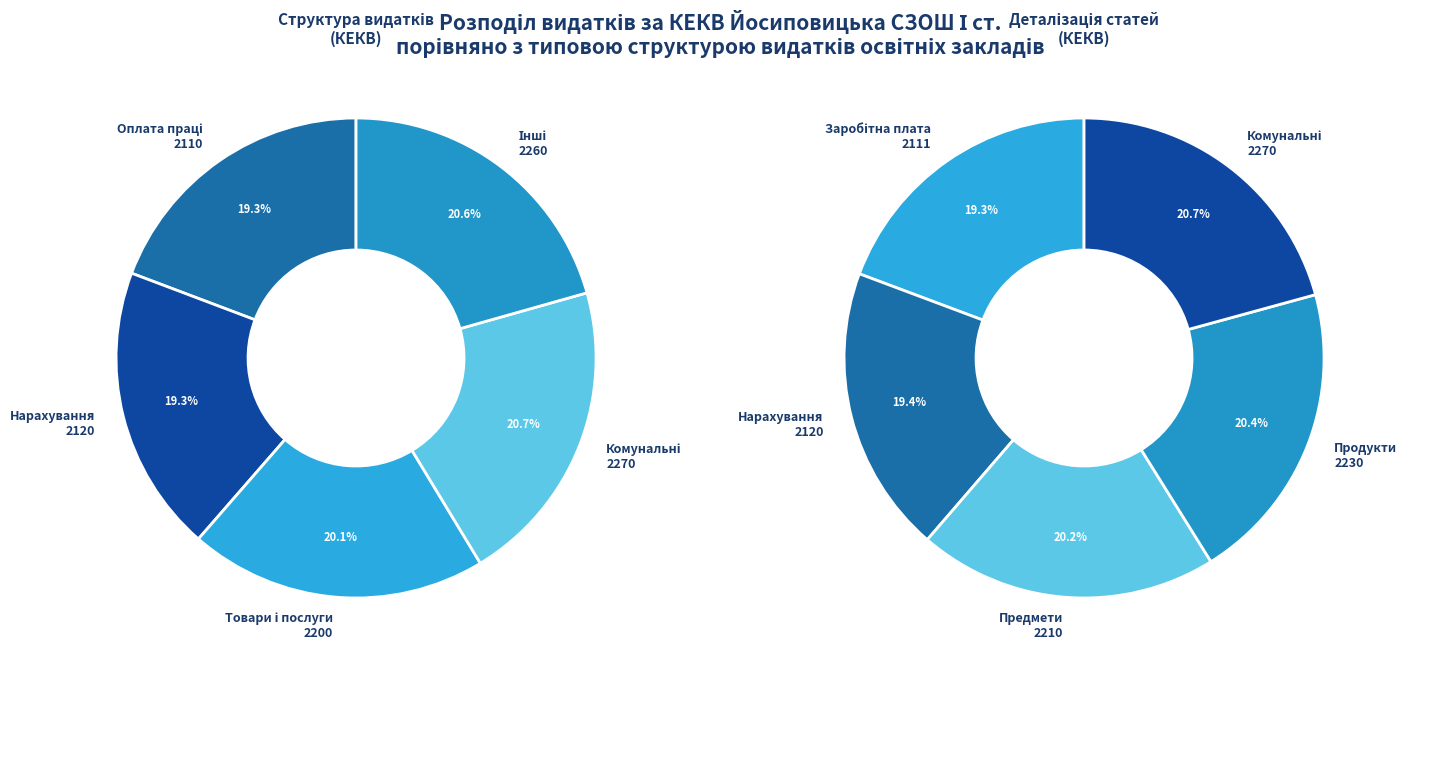

Is the sum of Поточні видатки and Заробітна плата greater than half?

No